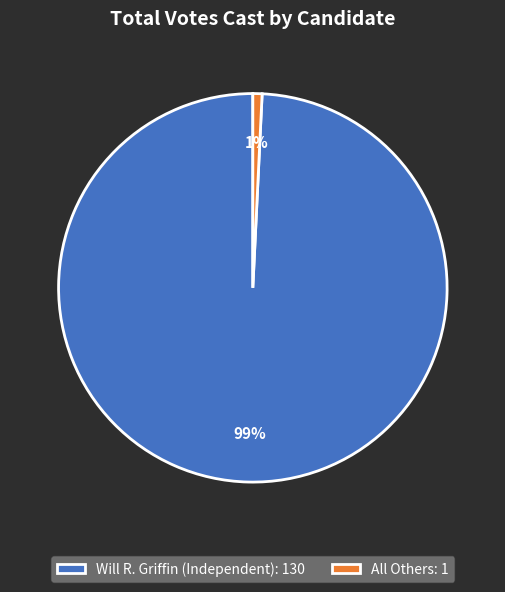

Is the sum of All Others: 1 and Will R. Griffin (Independent): 130 greater than half?

Yes